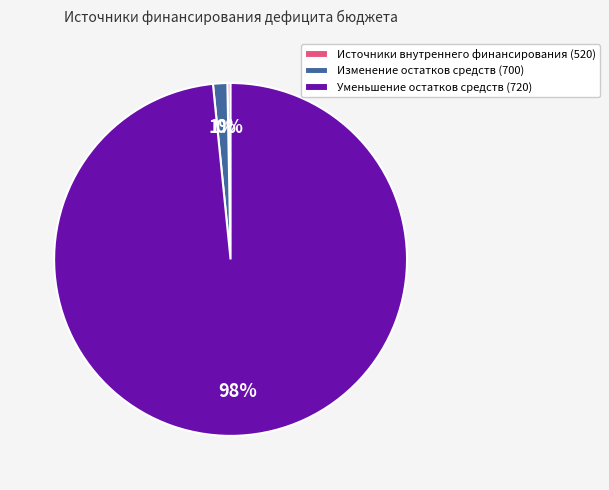

Between Изменение остатков средств (700) and Источники внутреннего финансирования (520), which is larger?

Изменение остатков средств (700)